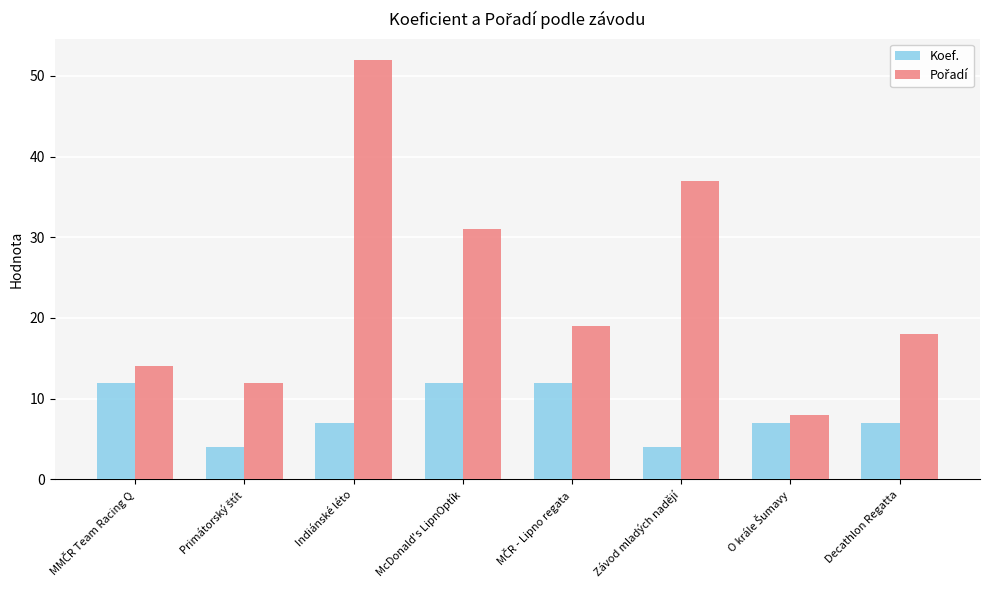

Between McDonald's LipnOptík and Závod mladých nadějí, which series saw the biggest shift?

Koef.